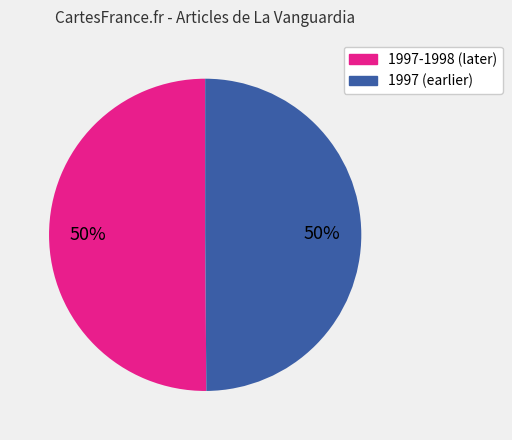

To the nearest percent, what is the average slice percentage?

50%